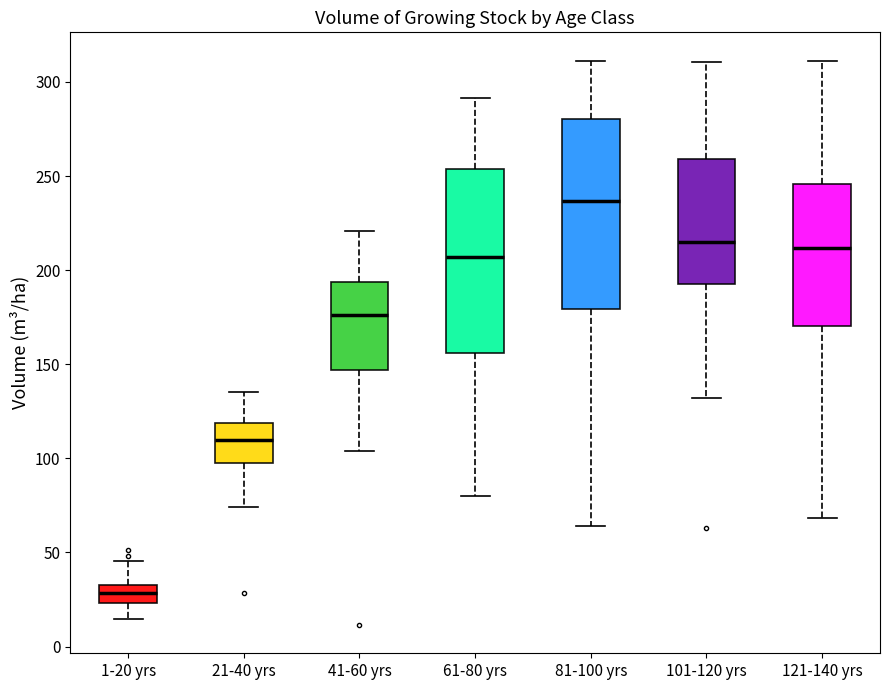

Which box has the highest median line?

81-100 yrs